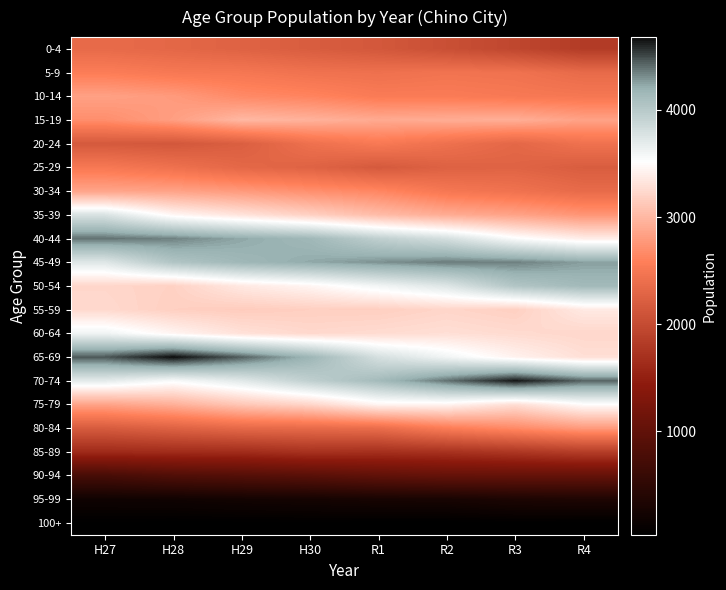

Reading left to right, list all the values displayed in this chart.

0-4: H27=2356	H28=2316	H29=2265	H30=2202	R1=2144	R2=2048	R3=1949	R4=1824
5-9: H27=2562	H28=2510	H29=2494	H30=2441	R1=2422	R2=2458	R3=2440	R4=2358
10-14: H27=2834	H28=2787	H29=2666	H30=2621	R1=2542	R2=2544	R3=2516	R4=2498
15-19: H27=2697	H28=2816	H29=3002	H30=2958	R1=2901	R2=2920	R3=2931	R4=2842
20-24: H27=2165	H28=2141	H29=2224	H30=2423	R1=2523	R2=2423	R3=2318	R4=2435
25-29: H27=2511	H28=2428	H29=2322	H30=2270	R1=2166	R2=2254	R3=2276	R4=2203
30-34: H27=2859	H28=2846	H29=2784	H30=2706	R1=2640	R2=2498	R3=2440	R4=2357
35-39: H27=3768	H28=3456	H29=3317	H30=3180	R1=3031	R2=2913	R3=2845	R4=2748
40-44: H27=4387	H28=4343	H29=4237	H30=4156	R1=3942	R2=3800	R3=3542	R4=3389
45-49: H27=3732	H28=4042	H29=4162	H30=4233	R1=4302	R2=4360	R3=4346	R4=4263
50-54: H27=3224	H28=3189	H29=3357	H30=3449	R1=3600	R2=3739	R3=4036	R4=4140
55-59: H27=3244	H28=3174	H29=3149	H30=3173	R1=3171	R2=3218	R3=3178	R4=3361
60-64: H27=3617	H28=3443	H29=3300	H30=3236	R1=3261	R2=3286	R3=3255	R4=3228
65-69: H27=4462	H28=4680	H29=4444	H30=4173	R1=3798	R2=3607	R3=3423	R4=3288
70-74: H27=3694	H28=3555	H29=3714	H30=3943	R1=4129	R2=4391	R3=4649	R4=4430
75-79: H27=2852	H28=2943	H29=3111	H30=3219	R1=3442	R2=3442	R3=3278	R4=3500
80-84: H27=2188	H28=2261	H29=2340	H30=2355	R1=2385	R2=2561	R3=2669	R4=2789
85-89: H27=1626	H28=1643	H29=1649	H30=1711	R1=1688	R2=1712	R3=1772	R4=1848
90-94: H27=747	H28=832	H29=873	H30=919	R1=992	R2=1036	R3=1035	R4=1032
95-99: H27=193	H28=200	H29=228	H30=246	R1=270	R2=276	R3=321	R4=342
100+: H27=46	H28=39	H29=40	H30=42	R1=34	R2=34	R3=44	R4=34